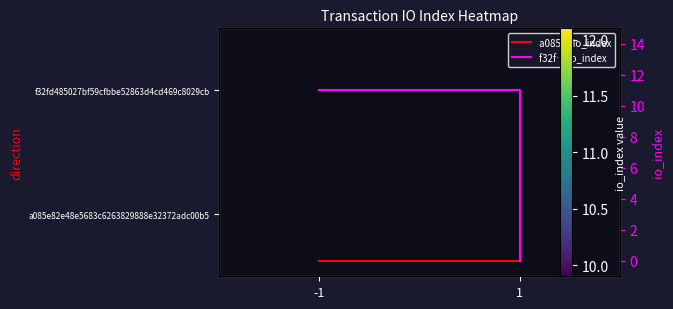

How many series are shown in this chart?

4